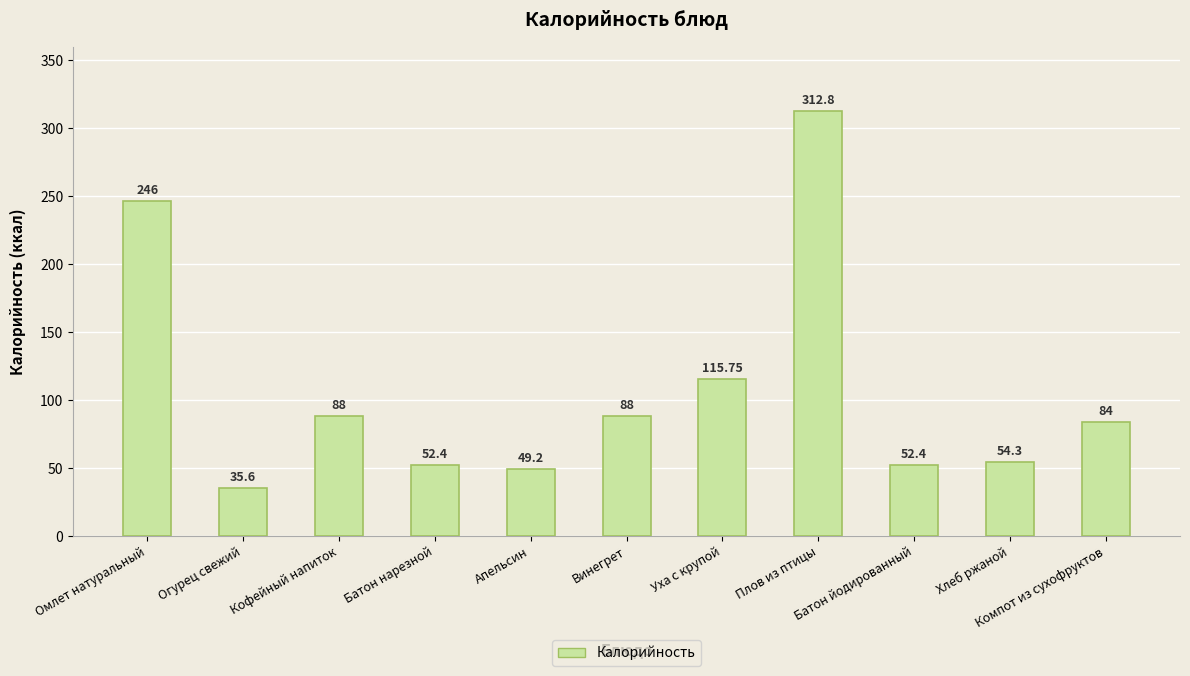

What is the approximate value at Уха с крупой?

115.8